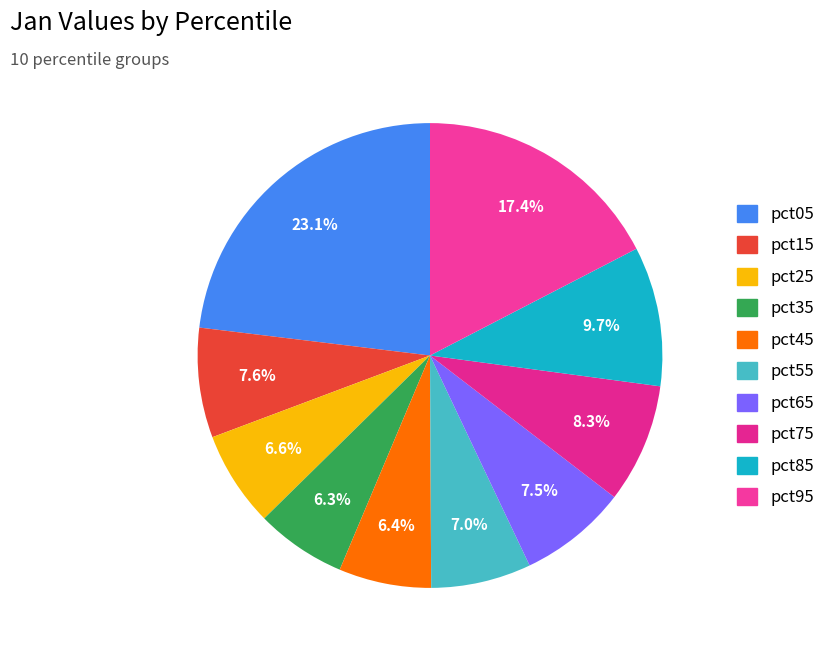

To the nearest percent, what percentage of the pie is pct15?

8%